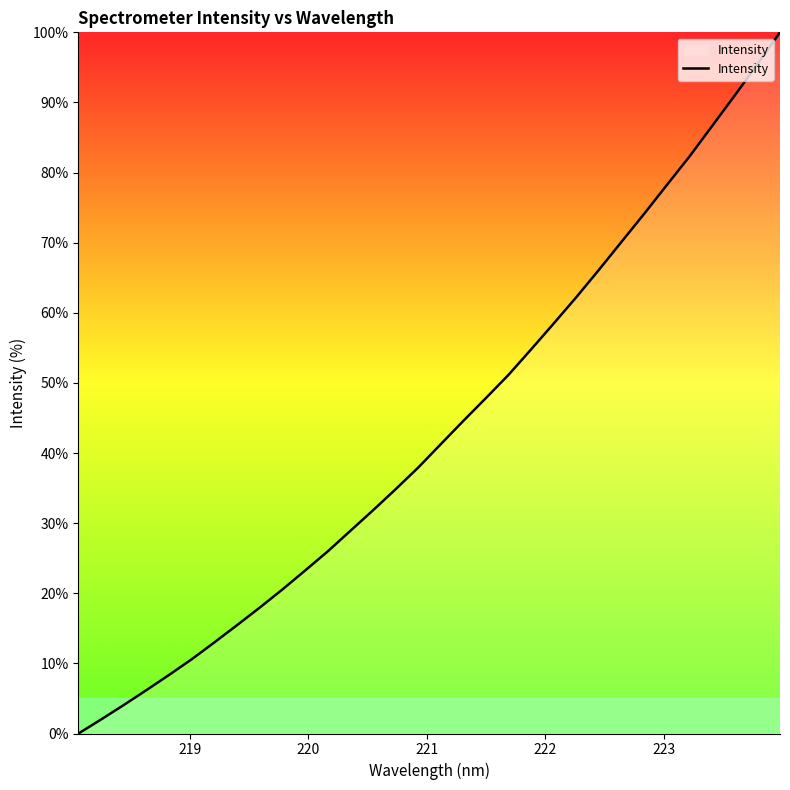

Does the chart display data point markers on the line(s)?

No